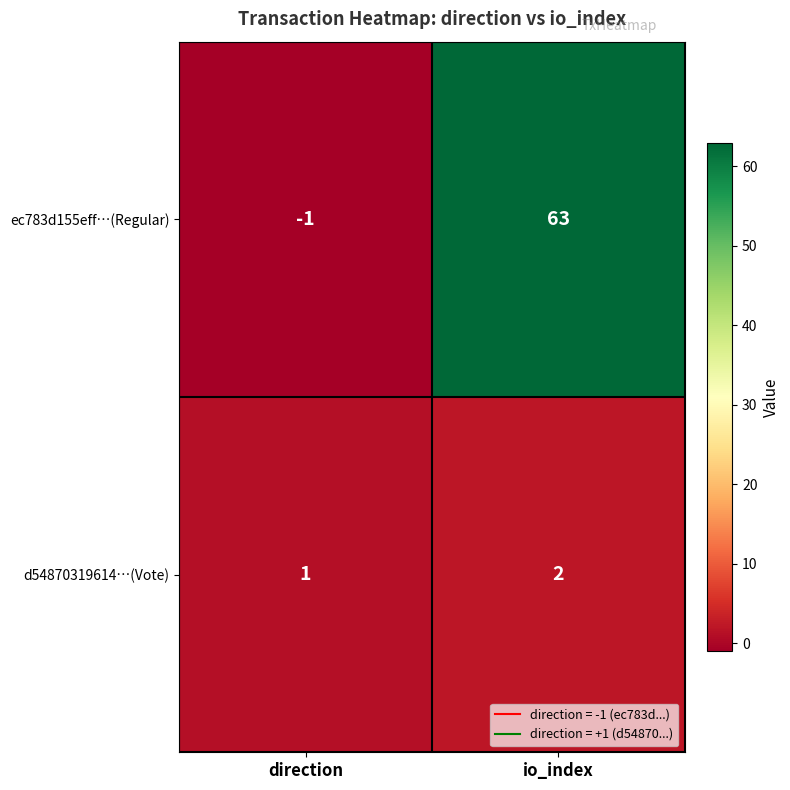

What is the sum of all ec783d155eff…(Regular) values?

62